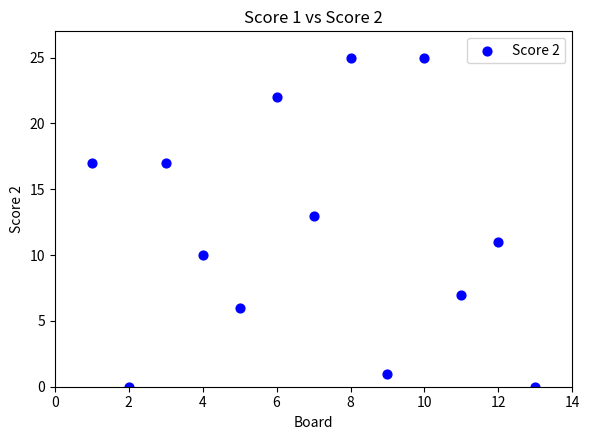

What is the range of X values (max minus min)?

12